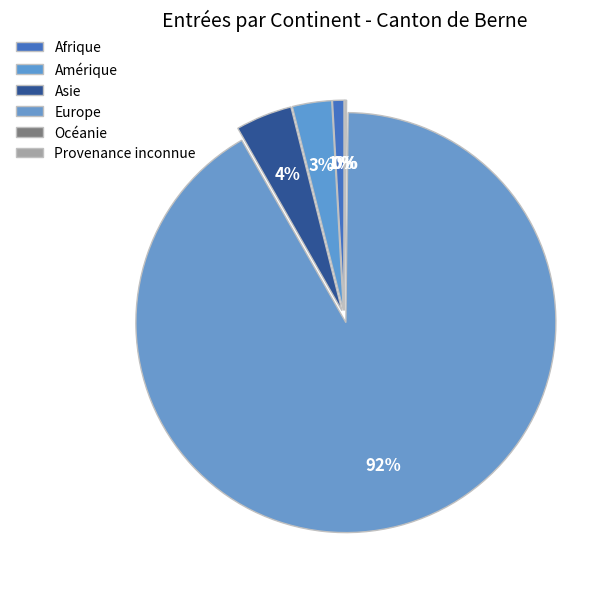

Does Amérique account for over 50% of the chart?

No